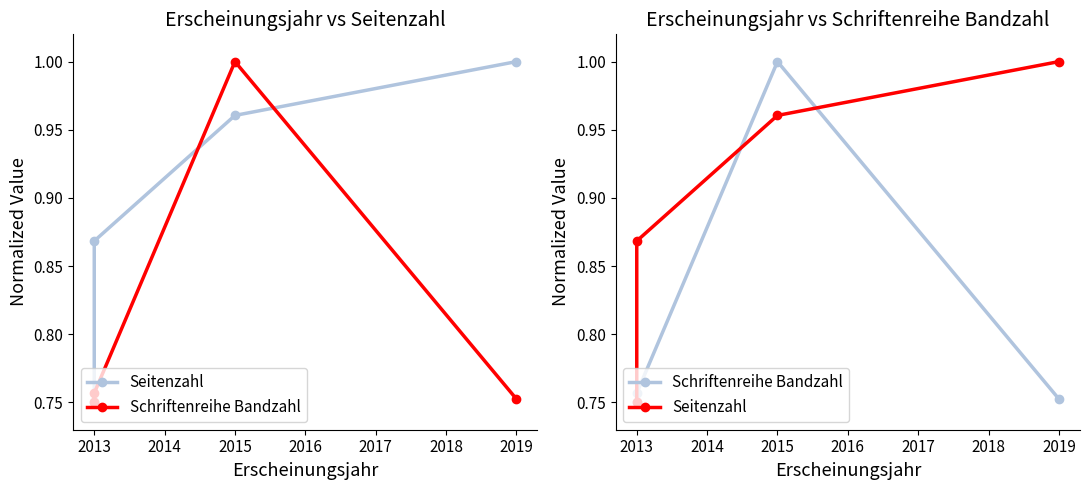

After their last crossing, which series has the higher values: Seitenzahl or Schriftenreihe Bandzahl?

Seitenzahl